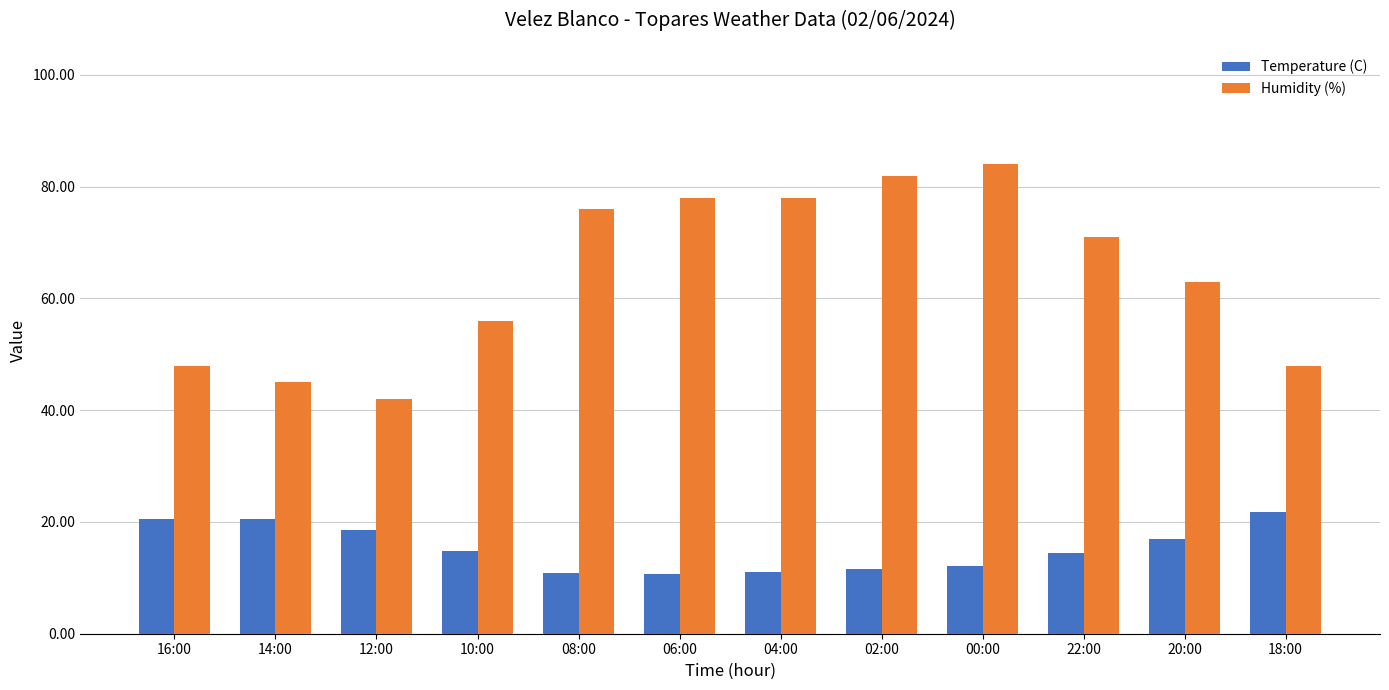

What is the label of the 2nd bar from the left?

14:00